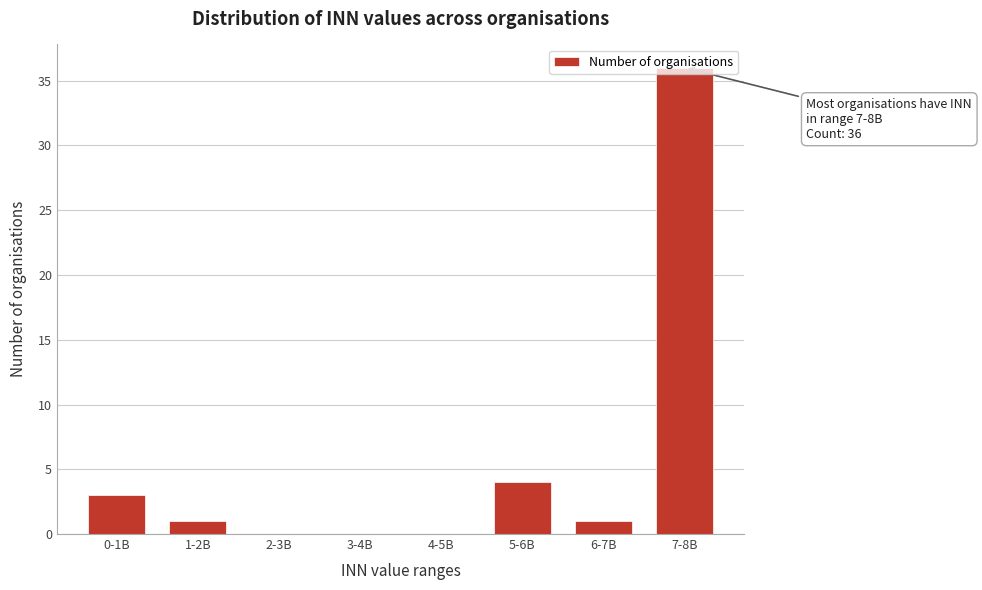

The chart shows a value of 1 at 1-2B. True or false?

True